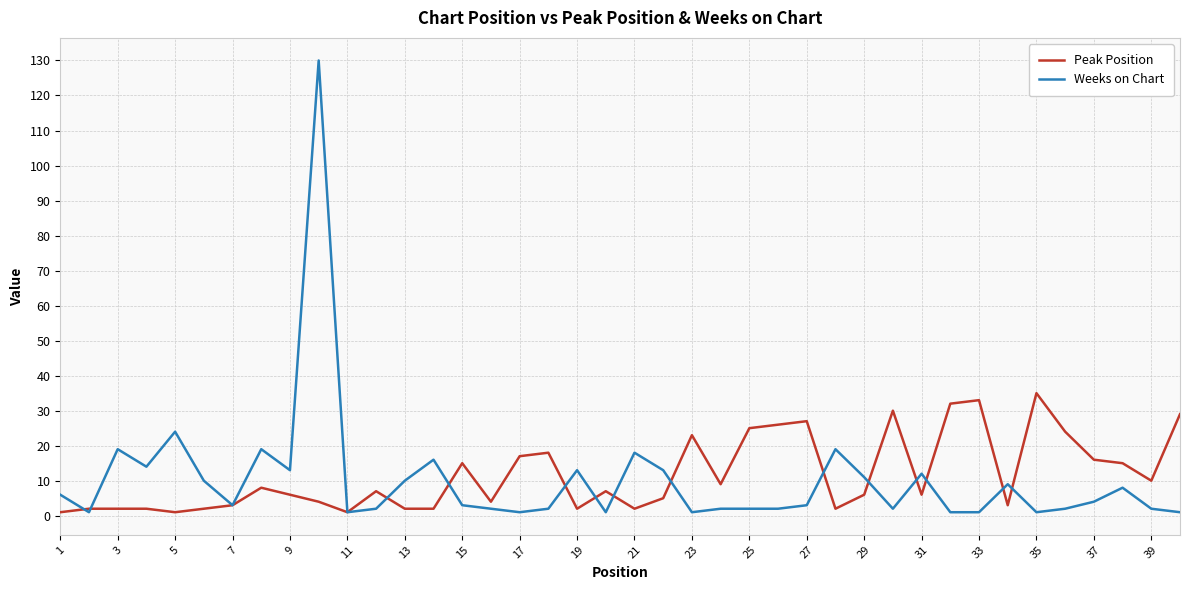

What is the greatest value displayed?

130